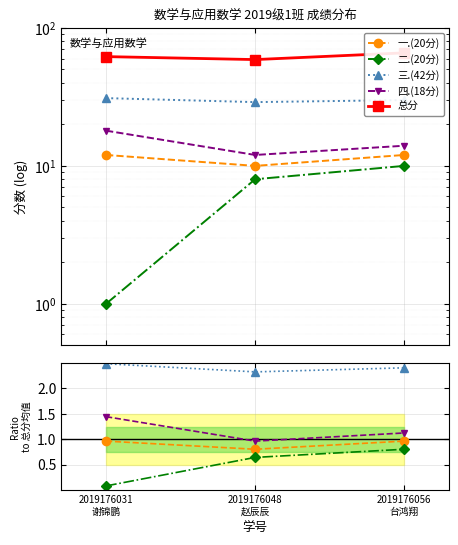

What is the label of the 3rd point from the left?

2019176056
台鸿翔